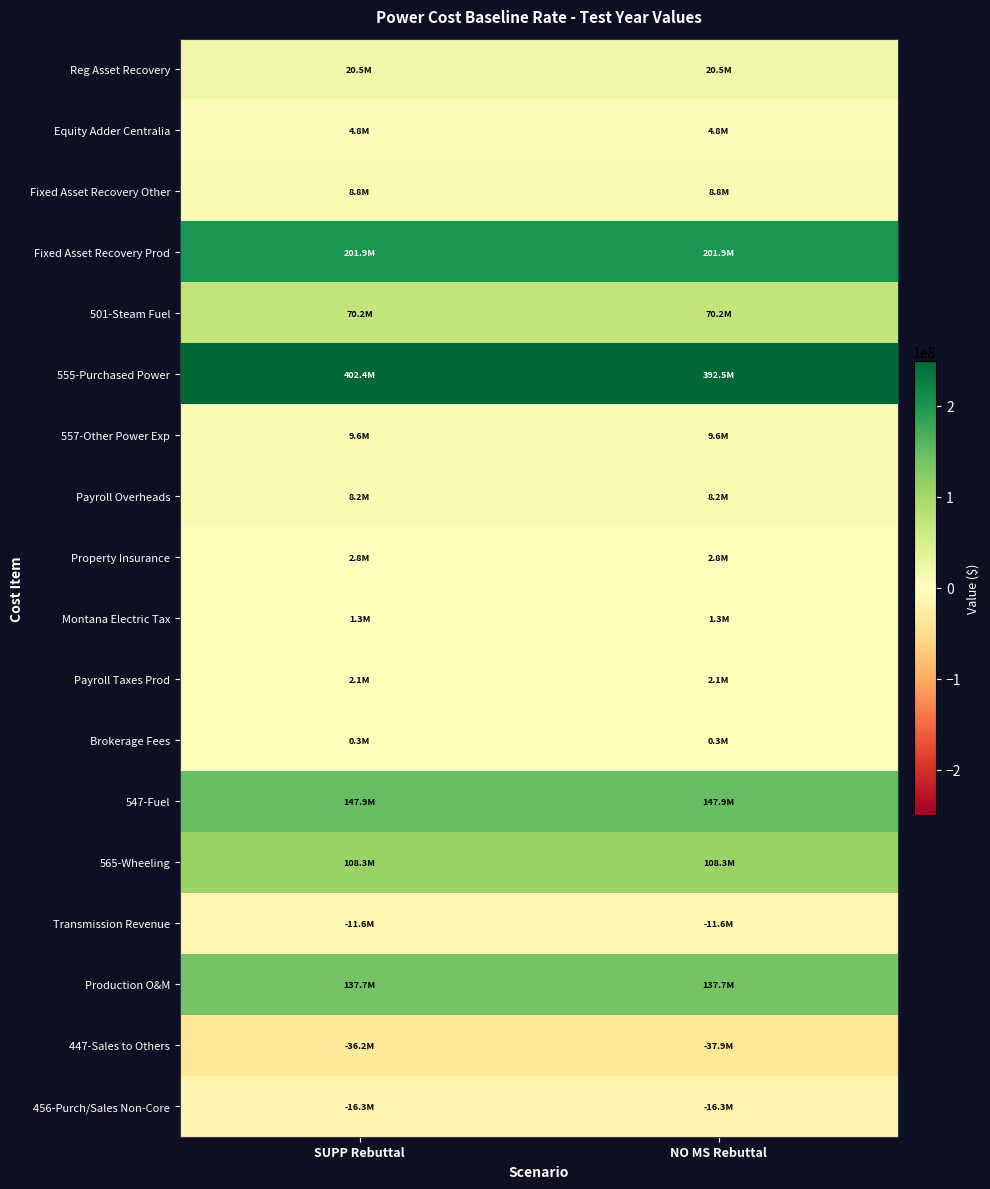

Reading left to right, what are all the values shown in this chart?

Reg Asset Recovery: SUPP Rebuttal=20489826.5	NO MS Rebuttal=20489826.5
Equity Adder Centralia: SUPP Rebuttal=4769481.1	NO MS Rebuttal=4770580.1
Fixed Asset Recovery Other: SUPP Rebuttal=8824480.6	NO MS Rebuttal=8824480.6
Fixed Asset Recovery Prod: SUPP Rebuttal=201878229.6	NO MS Rebuttal=201878229.6
501-Steam Fuel: SUPP Rebuttal=70188193.8	NO MS Rebuttal=70204365.6
555-Purchased Power: SUPP Rebuttal=402420108.8	NO MS Rebuttal=392456965.6
557-Other Power Exp: SUPP Rebuttal=9571513.6	NO MS Rebuttal=9571513.6
Payroll Overheads: SUPP Rebuttal=8206061.1	NO MS Rebuttal=8206061.1
Property Insurance: SUPP Rebuttal=2763777.1	NO MS Rebuttal=2763777.1
Montana Electric Tax: SUPP Rebuttal=1266673.1	NO MS Rebuttal=1266965.0
Payroll Taxes Prod: SUPP Rebuttal=2119540.3	NO MS Rebuttal=2119540.3
Brokerage Fees: SUPP Rebuttal=313332.1	NO MS Rebuttal=313404.3
547-Fuel: SUPP Rebuttal=147903173.6	NO MS Rebuttal=147858802.1
565-Wheeling: SUPP Rebuttal=108304458.8	NO MS Rebuttal=108329412.8
Transmission Revenue: SUPP Rebuttal=-11639833.4	NO MS Rebuttal=-11639833.4
Production O&M: SUPP Rebuttal=137736649.5	NO MS Rebuttal=137736649.5
447-Sales to Others: SUPP Rebuttal=-36198534.2	NO MS Rebuttal=-37947971.7
456-Purch/Sales Non-Core: SUPP Rebuttal=-16255004.3	NO MS Rebuttal=-16258749.5